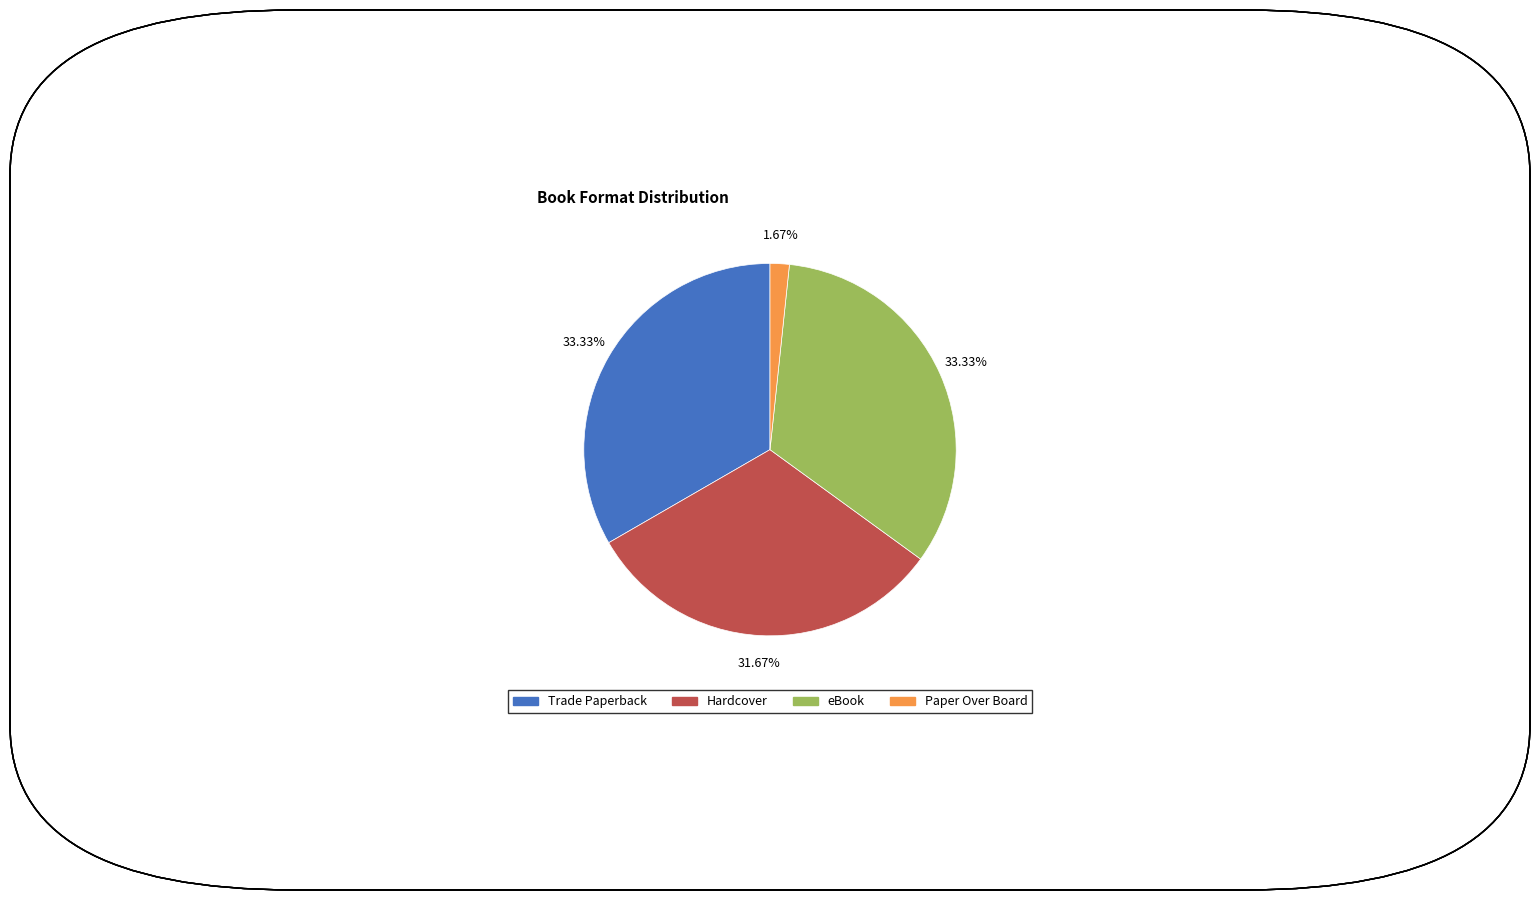

To the nearest percent, what is the average slice percentage?

25%